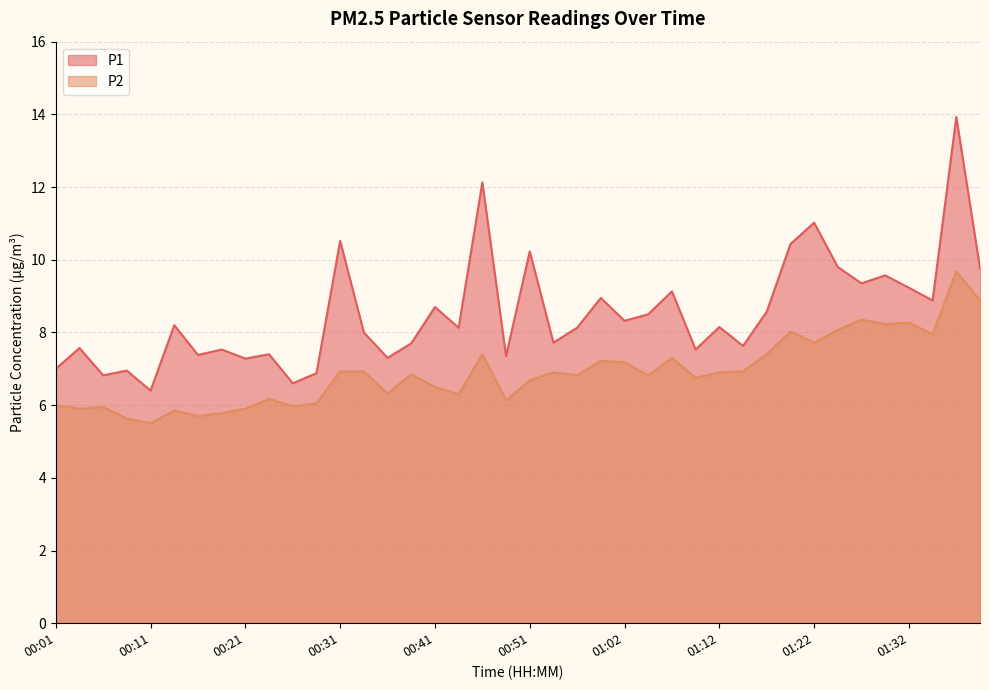

What is the label of the 35th point from the left?

01:27